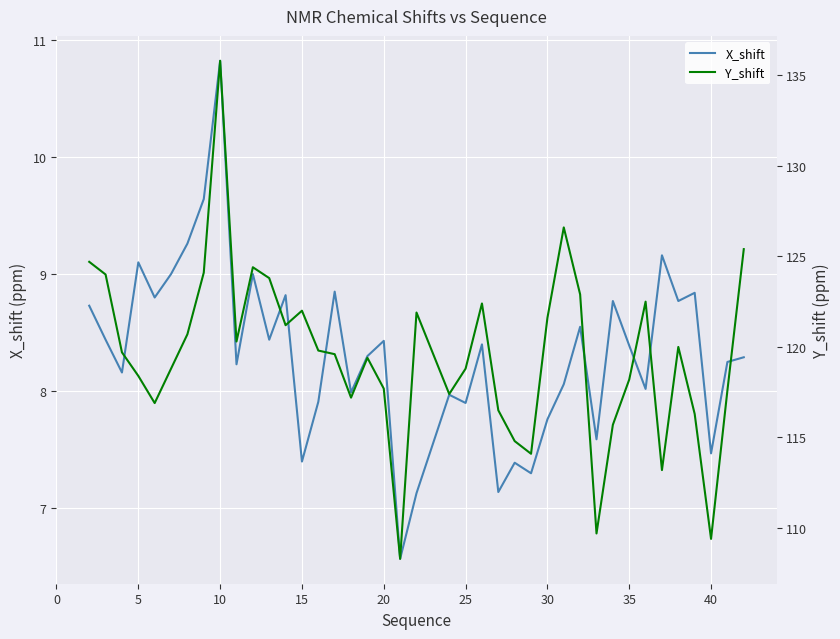

What is the lowest value of the X_shift series?

6.6